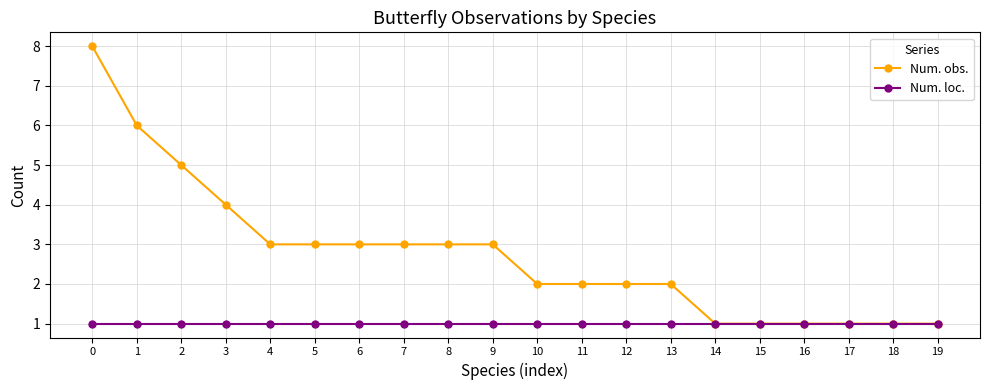

How many distinct data groups are displayed?

2